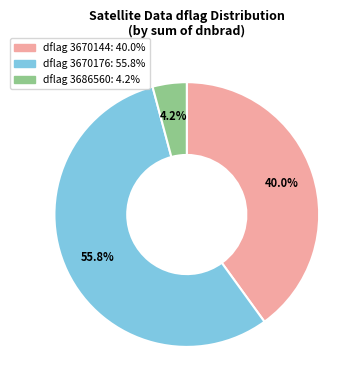

Is there any slice that represents more than half of the pie?

Yes